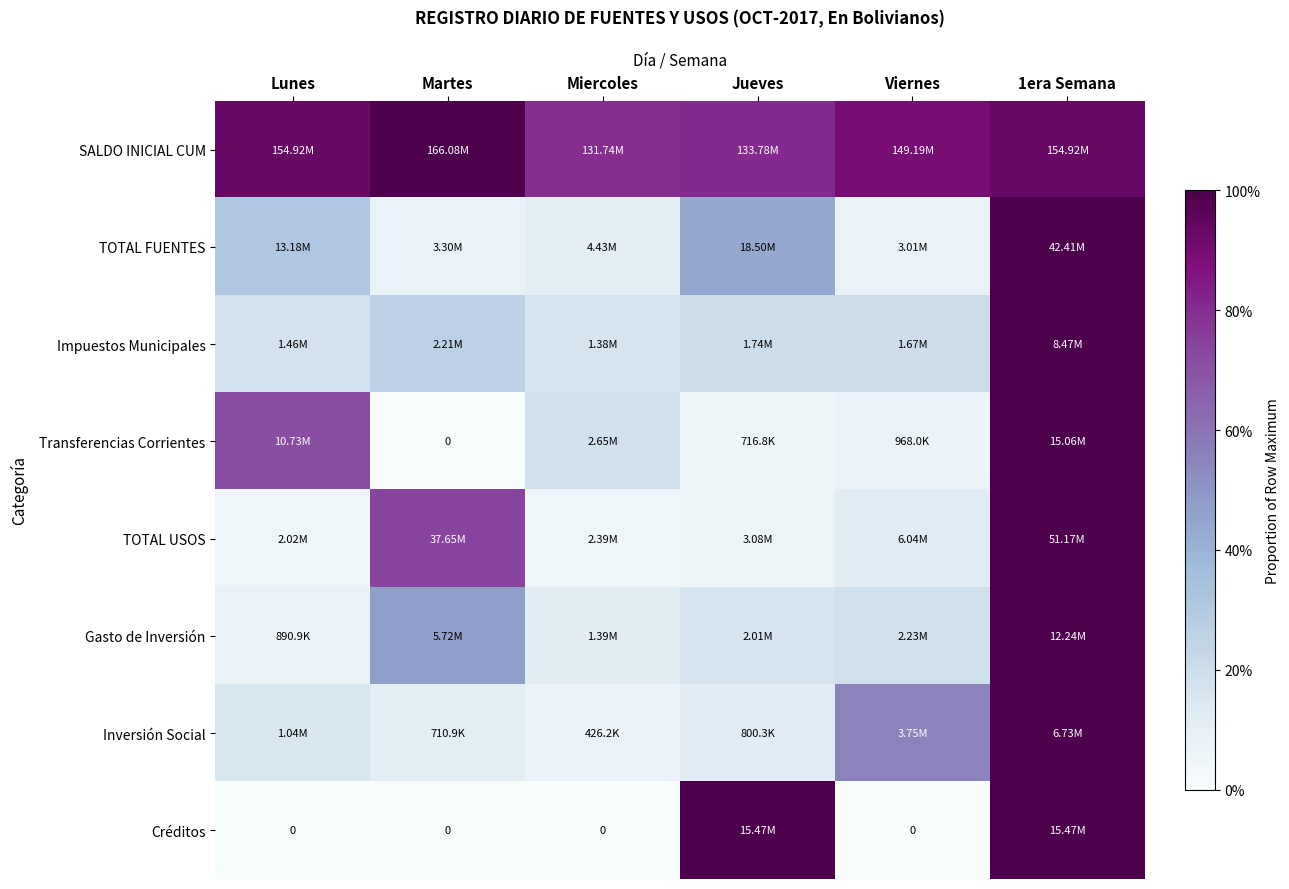

True or false: Transferencias Corrientes has a value of 0.0 at Jueves.

False